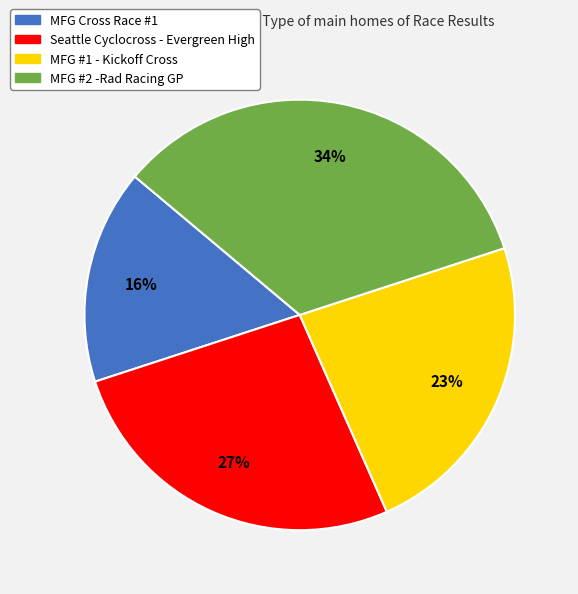

Does Seattle Cyclocross - Evergreen High account for over 50% of the chart?

No